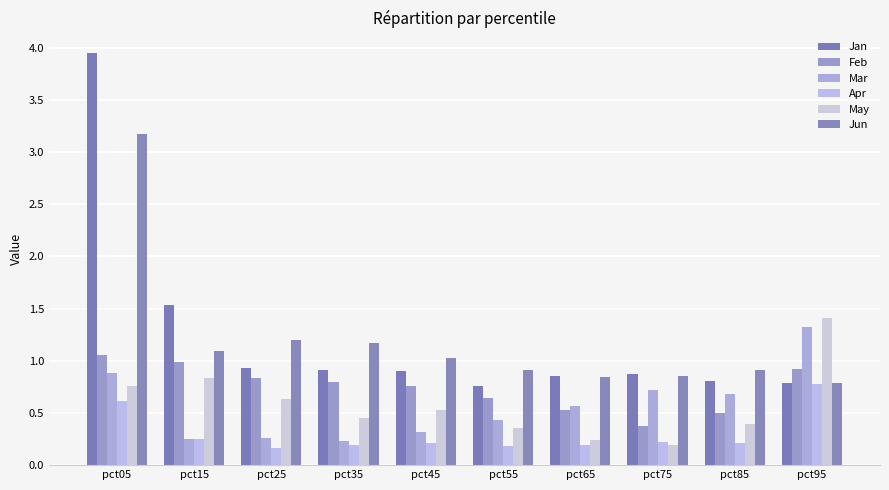

Reading left to right, extract all data points from this chart.

Jan: pct05=3.9	pct15=1.5	pct25=0.9	pct35=0.9	pct45=0.9	pct55=0.8	pct65=0.9	pct75=0.9	pct85=0.8	pct95=0.8
Feb: pct05=1.1	pct15=1.0	pct25=0.8	pct35=0.8	pct45=0.8	pct55=0.6	pct65=0.5	pct75=0.4	pct85=0.5	pct95=0.9
Mar: pct05=0.9	pct15=0.3	pct25=0.3	pct35=0.2	pct45=0.3	pct55=0.4	pct65=0.6	pct75=0.7	pct85=0.7	pct95=1.3
Apr: pct05=0.6	pct15=0.3	pct25=0.2	pct35=0.2	pct45=0.2	pct55=0.2	pct65=0.2	pct75=0.2	pct85=0.2	pct95=0.8
May: pct05=0.8	pct15=0.8	pct25=0.6	pct35=0.5	pct45=0.5	pct55=0.4	pct65=0.2	pct75=0.2	pct85=0.4	pct95=1.4
Jun: pct05=3.2	pct15=1.1	pct25=1.2	pct35=1.2	pct45=1.0	pct55=0.9	pct65=0.8	pct75=0.9	pct85=0.9	pct95=0.8